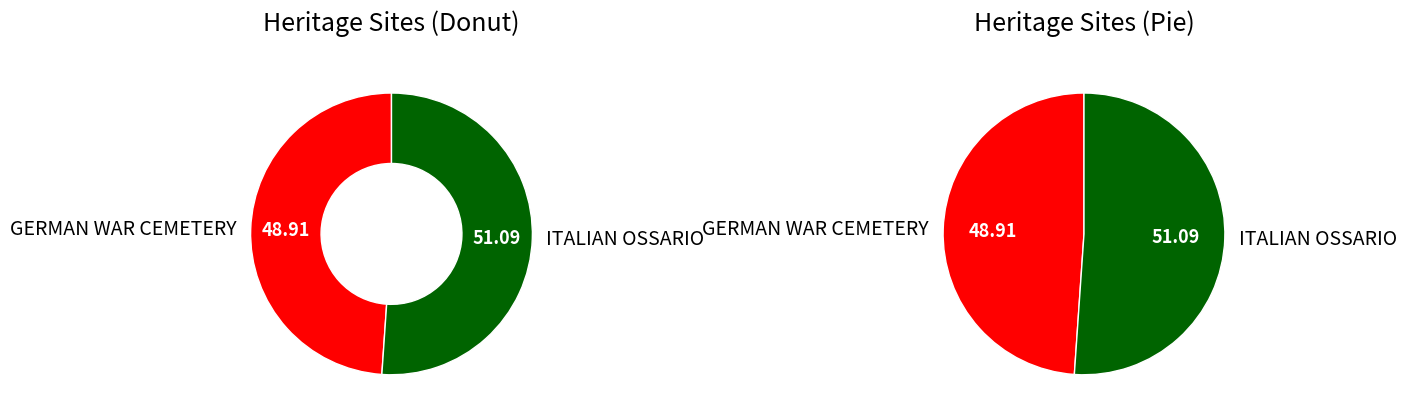

Is GERMAN WAR CEMETERY the majority of the pie?

No